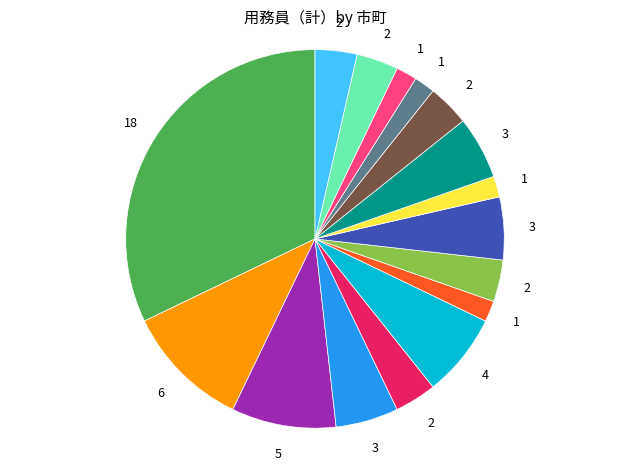

Is there any slice that represents more than half of the pie?

No